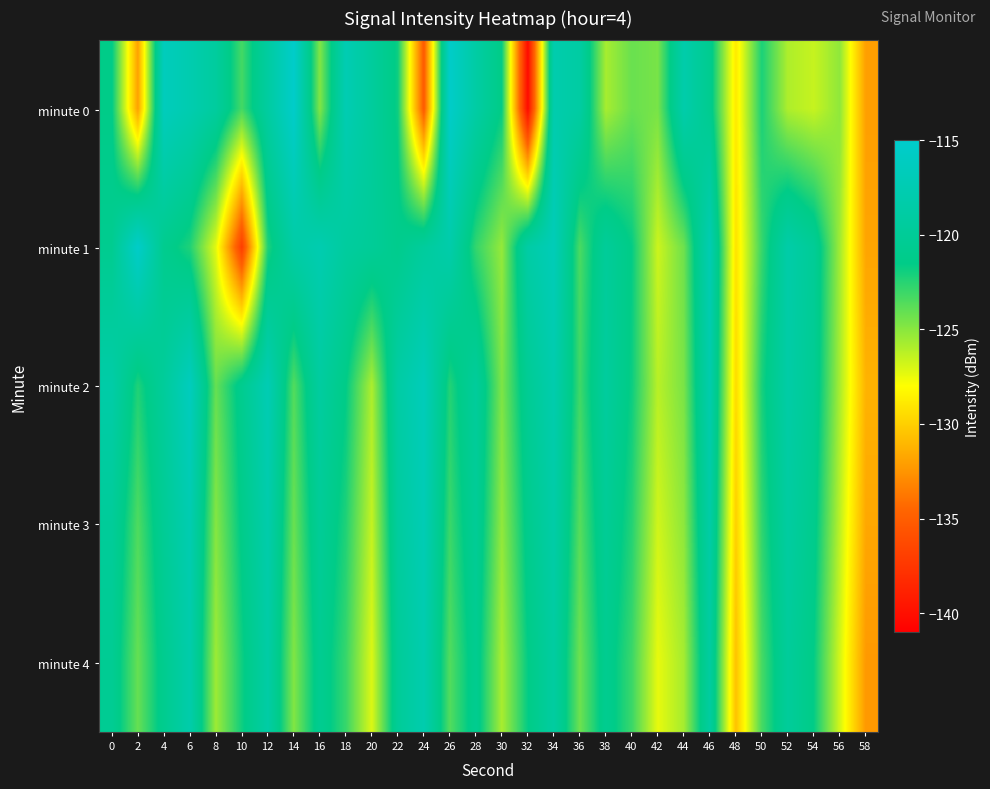

What is the maximum value shown in the chart?

-115.2